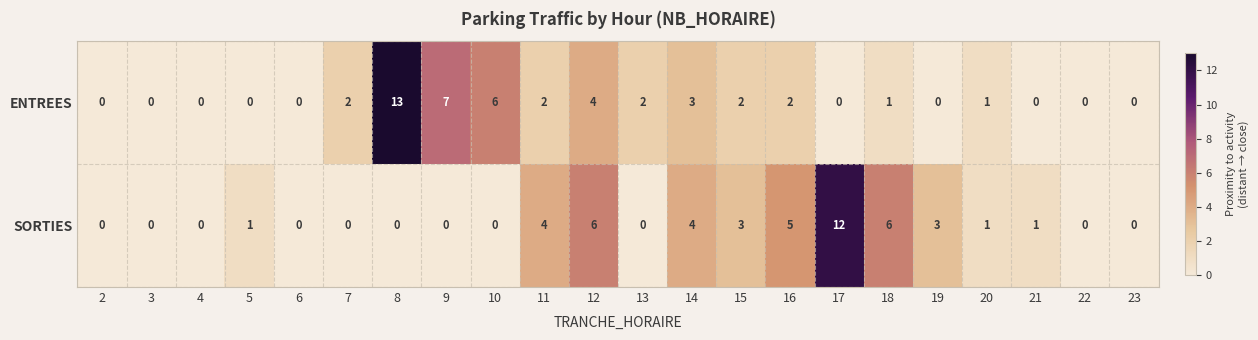

Count the number of data series in this chart.

2